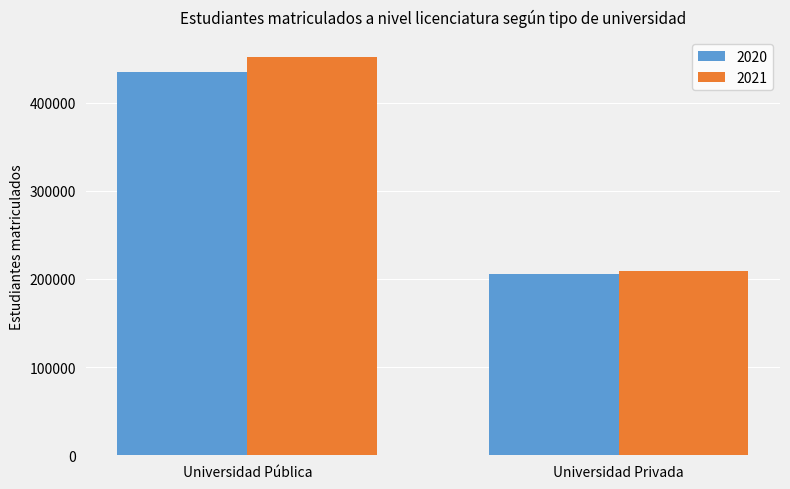

What is the label of the 2nd bar from the right?

Universidad Pública